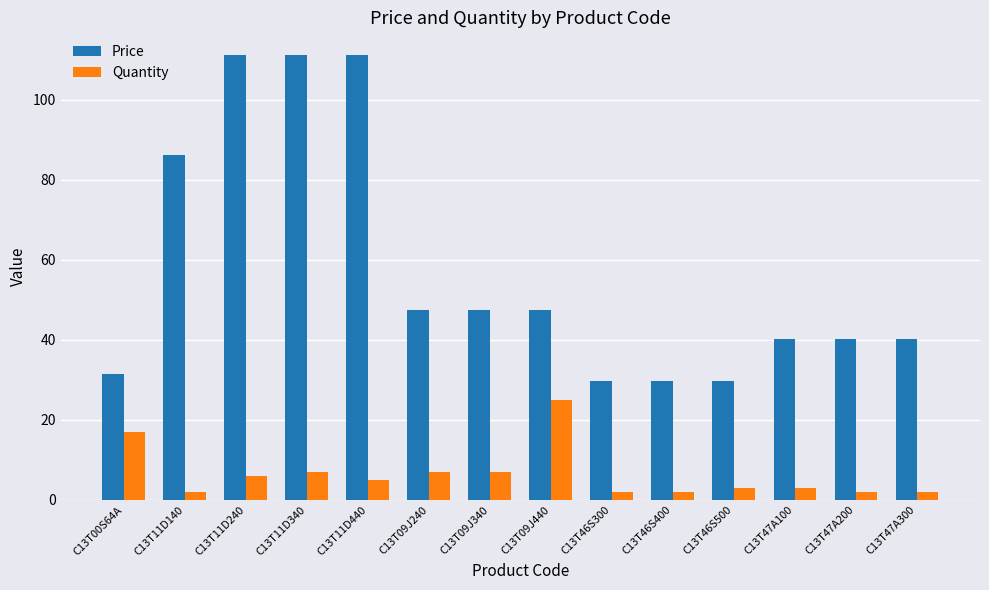

Rank the series at C13T47A100 from lowest to highest value.

Quantity, Price